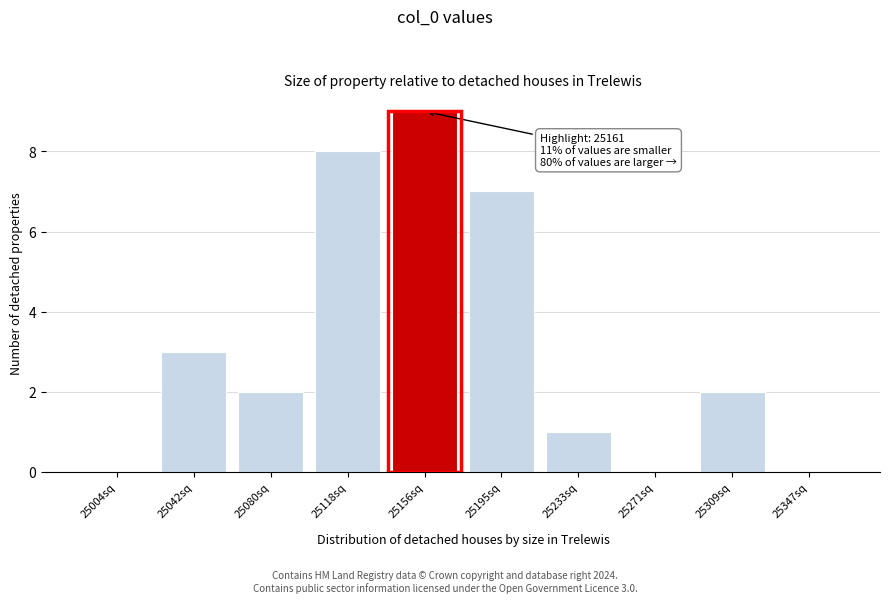

Reading left to right, what are all the values shown in this chart?

25004sq=0	25042sq=3	25080sq=2	25118sq=8	25156sq=9	25195sq=7	25233sq=1	25271sq=0	25309sq=2	25347sq=0